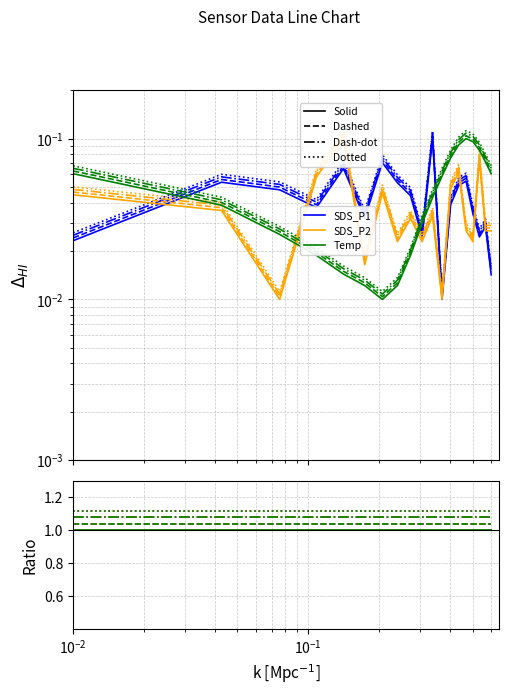

How many intersections are there between SDS_P1 and Temp?

4